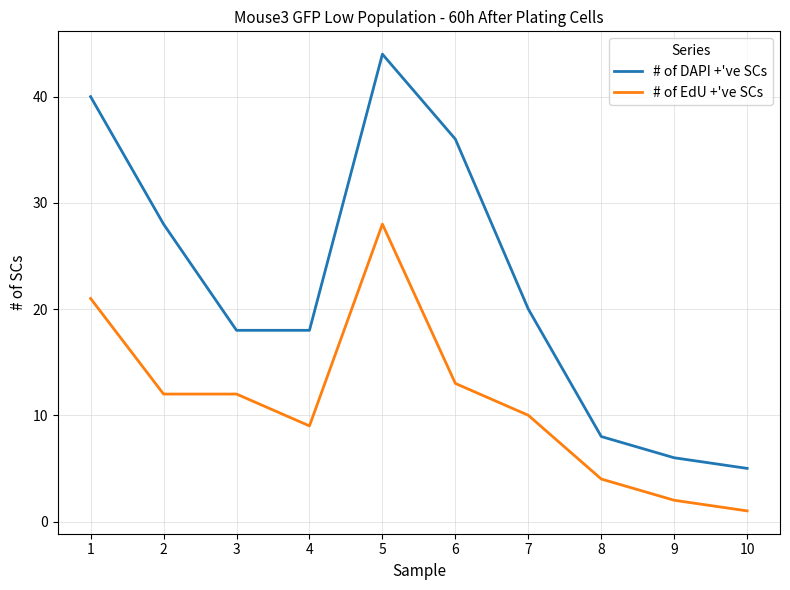

Rank the series at 7 from highest to lowest value.

# of DAPI +'ve SCs, # of EdU +'ve SCs